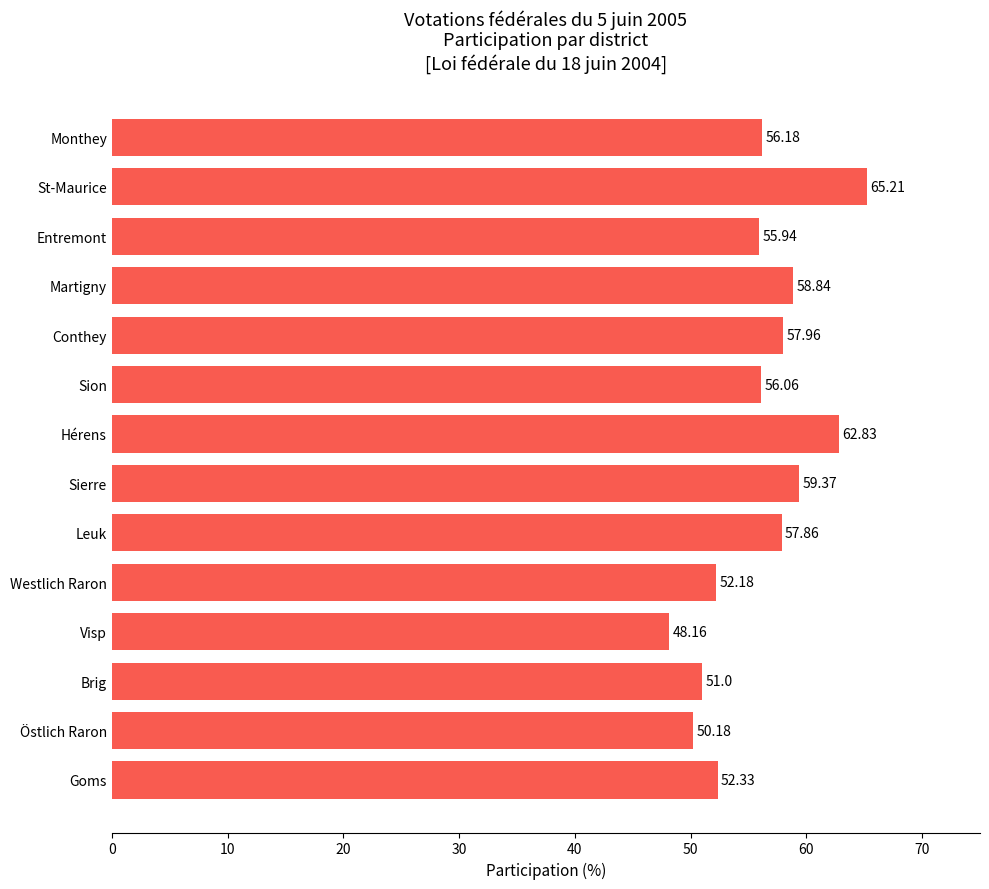

At which category does the chart reach its minimum across all series?

Visp